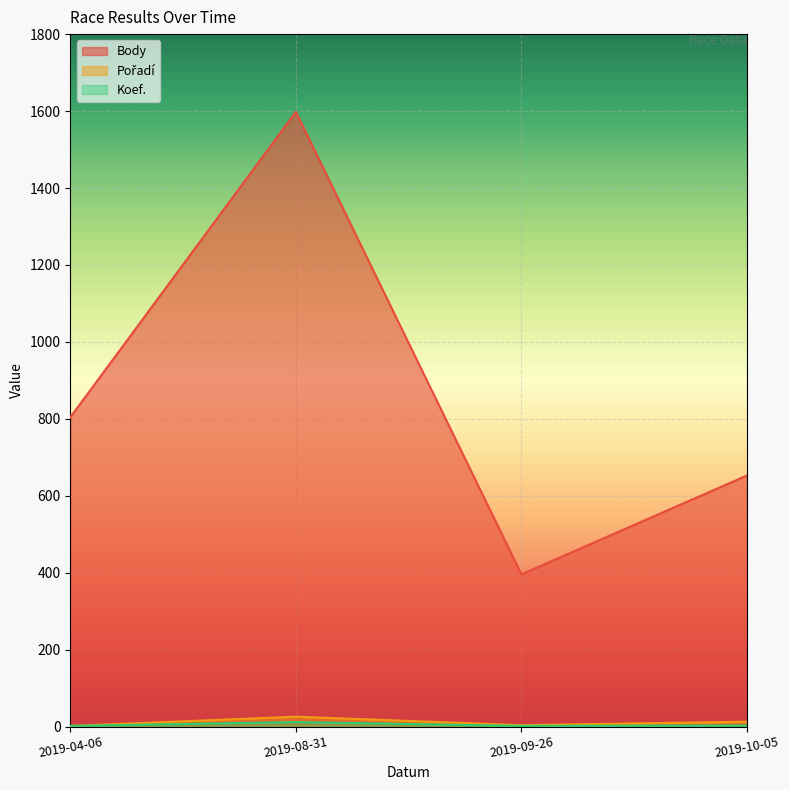

What is the sum of all Koef. values?

19